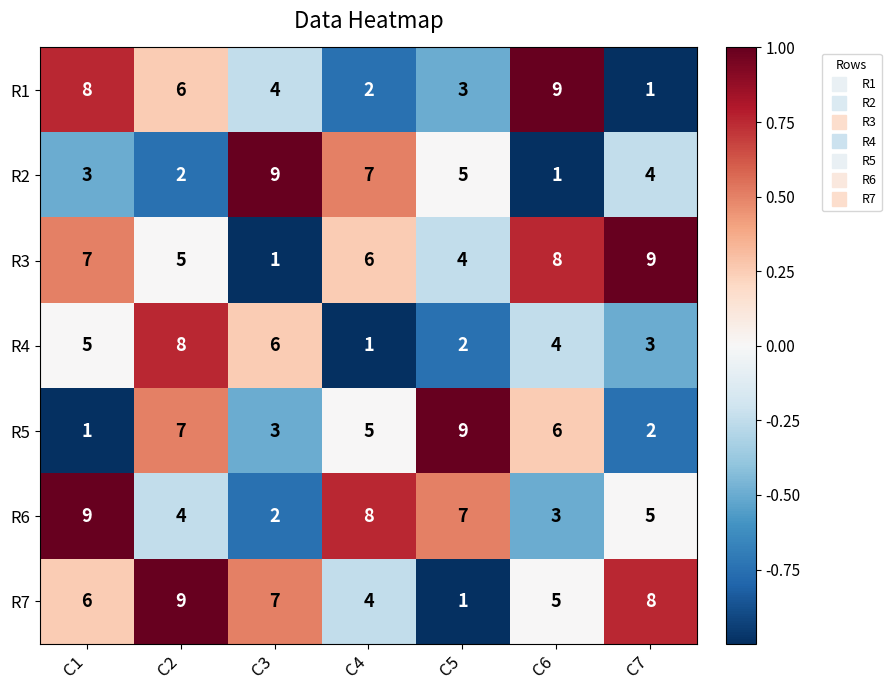

What is the spread (max minus min) of values at C1?

8